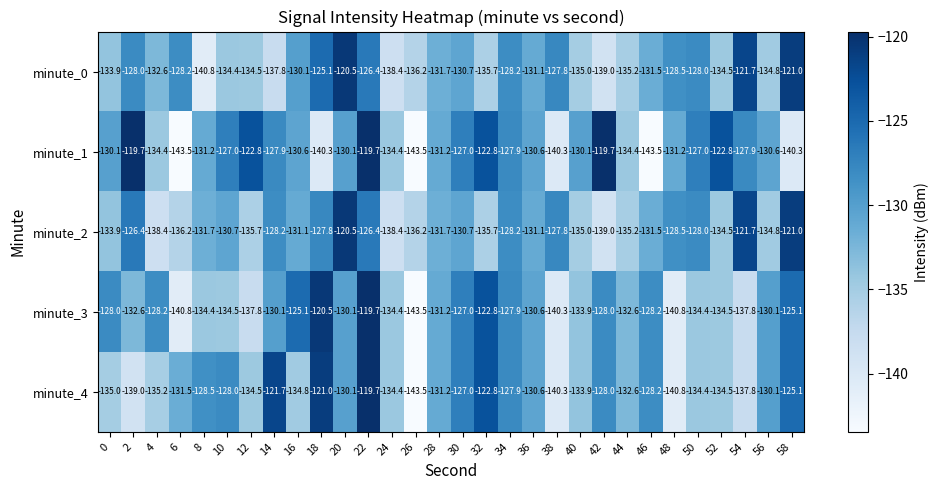

Where is minute_3 nearest to the value -131?

28